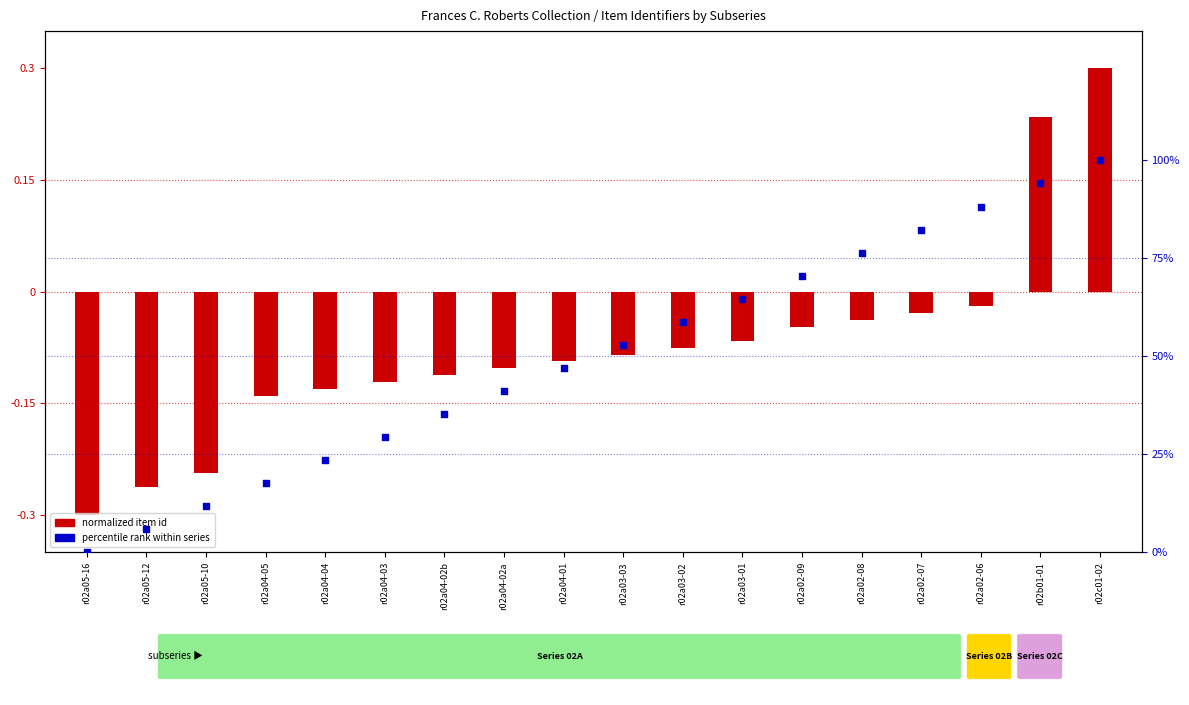

What is the total value across all series at r02a02-08?

76.4